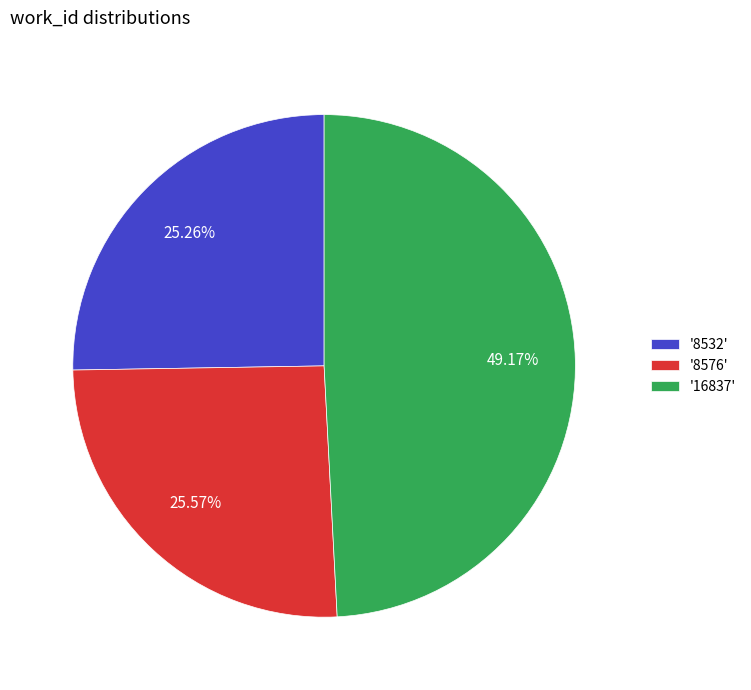

What is the ratio of the value at '8576' to the value at '16837'?

0.5